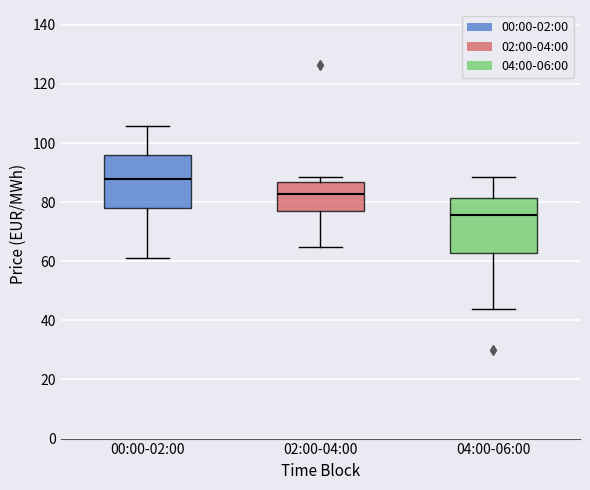

Reading left to right, transcribe this box plot: for each box, give where its median line is, the range the box spans, and where its two whiskers end, as read against the y-axis. The values are not printed on the chart, so give them approximately, as read against the axis.

00:00-02:00: median 88, box 78 to 96, whiskers 62 to 106
02:00-04:00: median 82, box 78 to 86, whiskers 64 to 88
04:00-06:00: median 76, box 62 to 82, whiskers 44 to 88